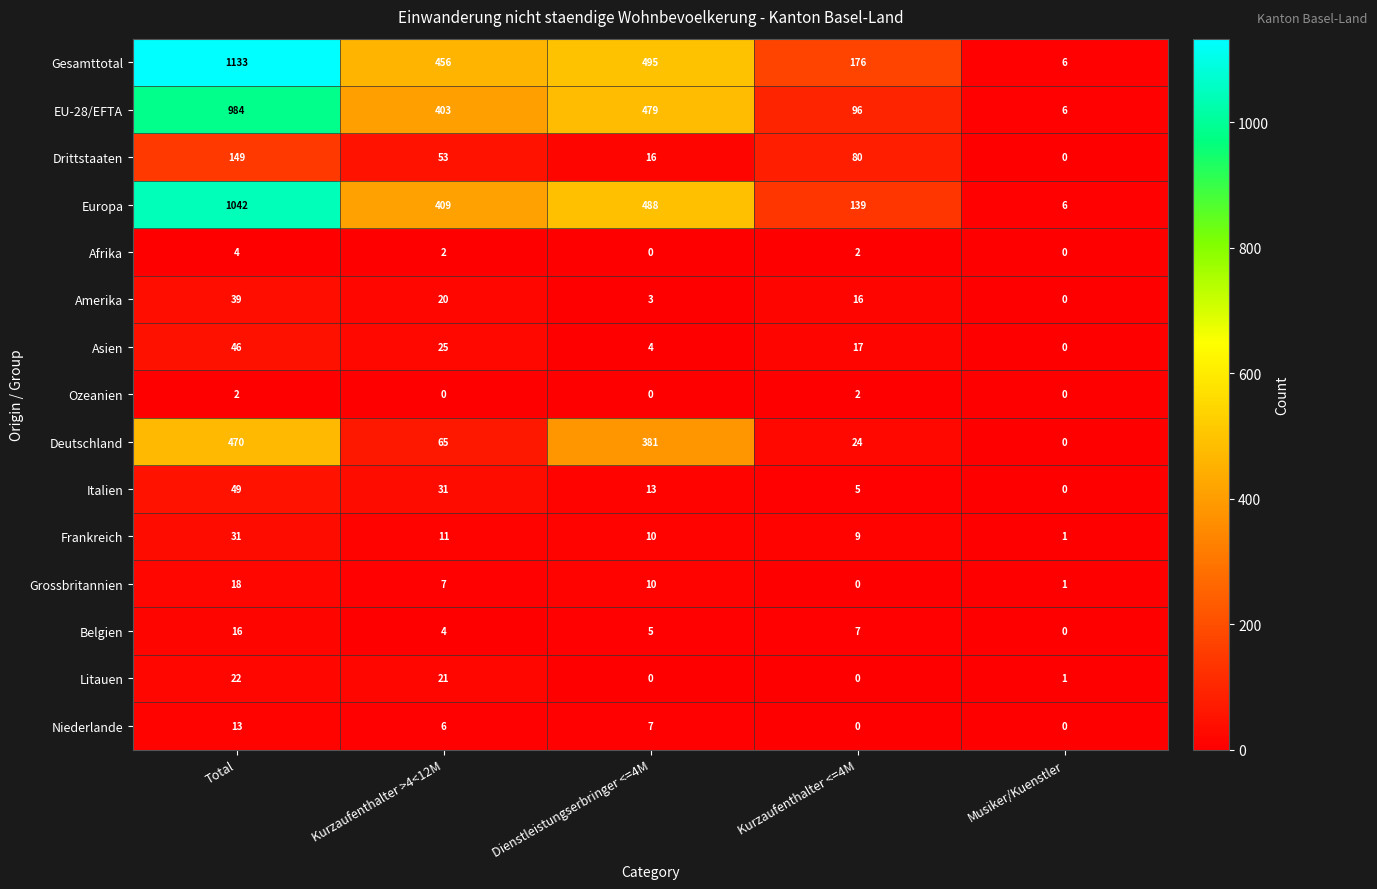

Which category has the highest value across all series?

Total